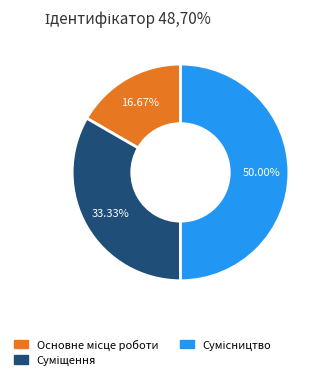

Count the number of slices in the pie.

3